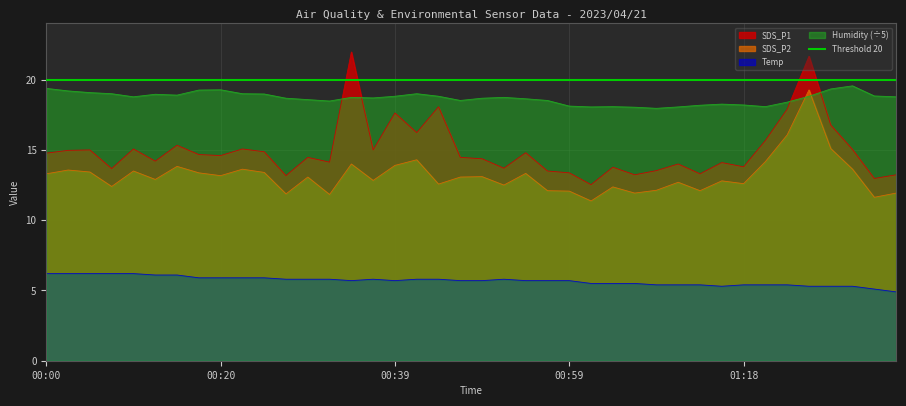

Which has a higher value, 00:32 or 00:41?

00:41